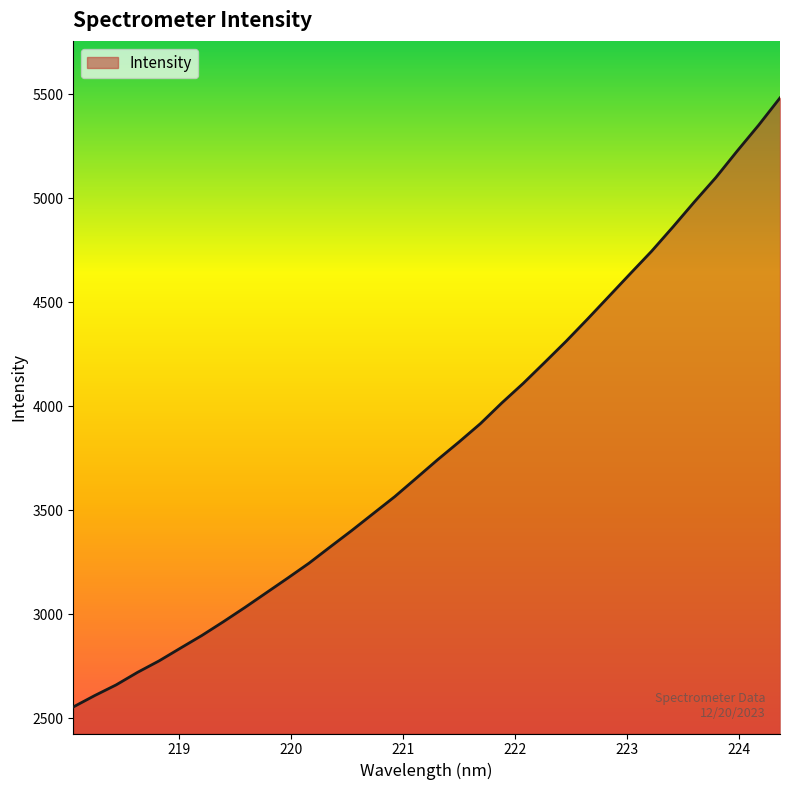

What is the minimum value shown in the chart?

2553.4